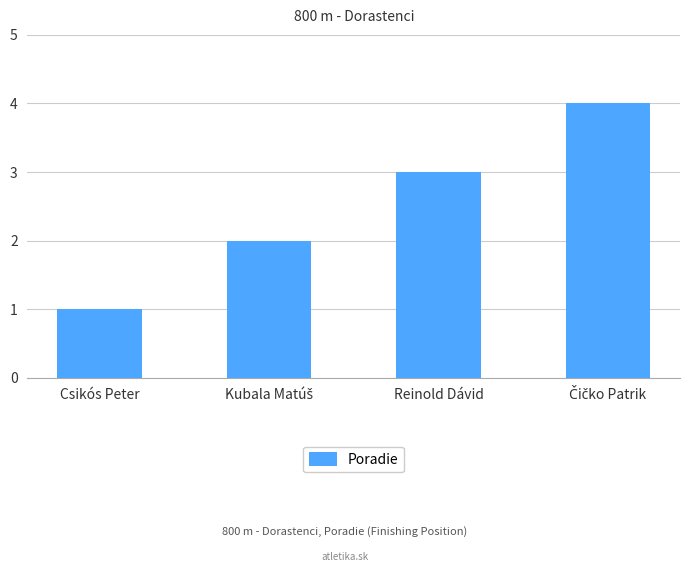

What is the label of the 2nd bar from the right?

Reinold Dávid